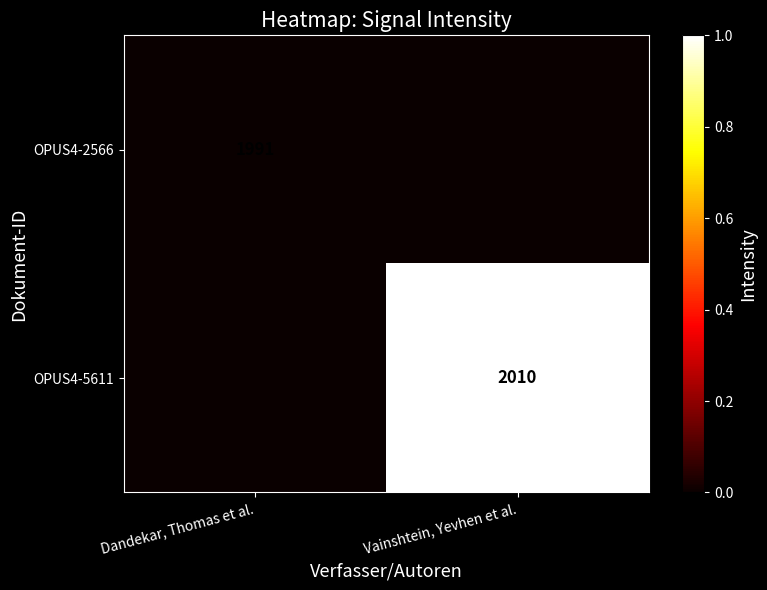

Is it true that OPUS4-5611 equals 2010 at Vainshtein, Yevhen et al.?

True